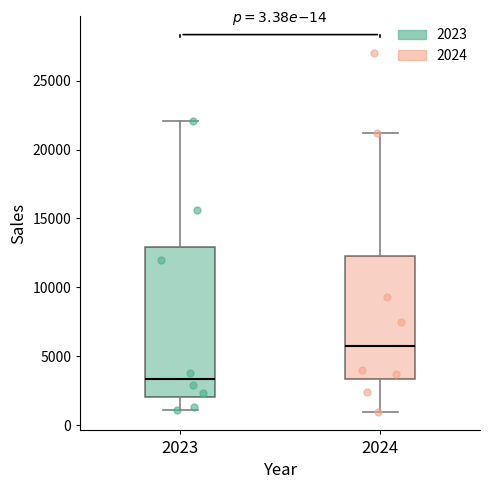

Which box has the highest median line?

2024